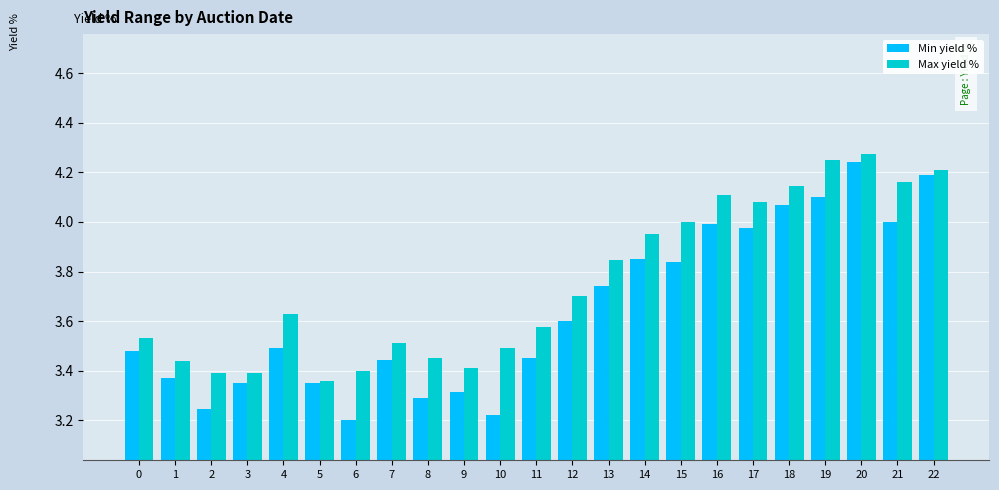

Which category has the highest value in the Min yield % series?

20